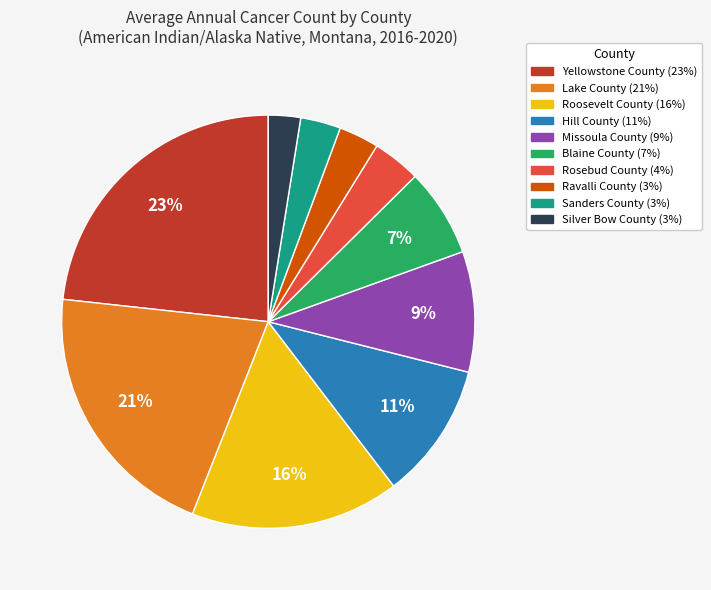

Is there a majority slice in this chart?

No